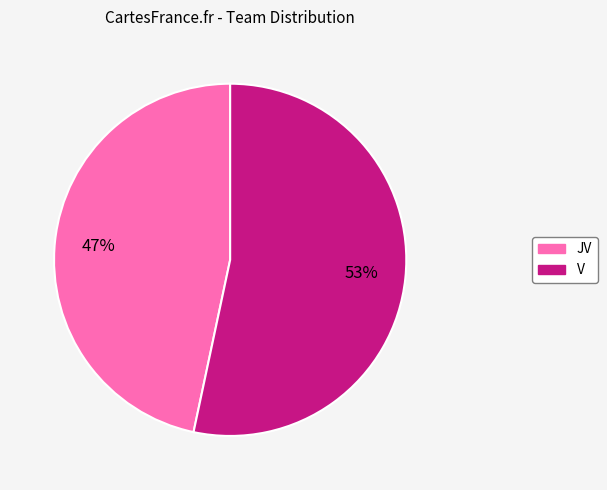

Is JV the majority of the pie?

No